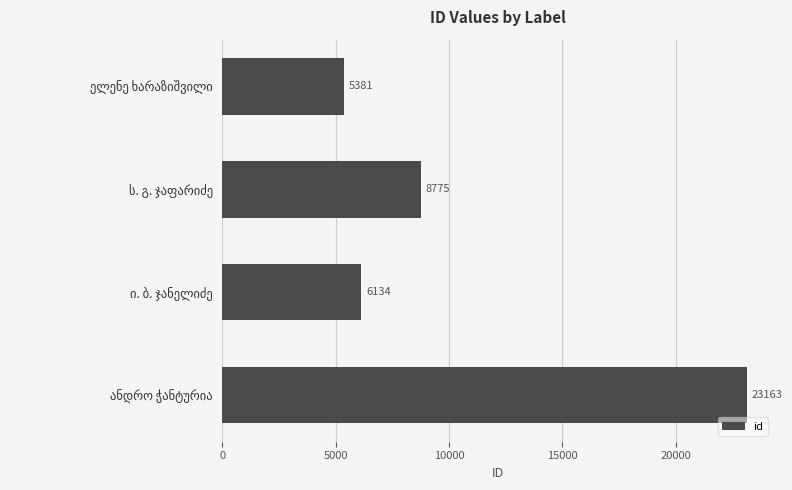

How many bars are there in total?

4